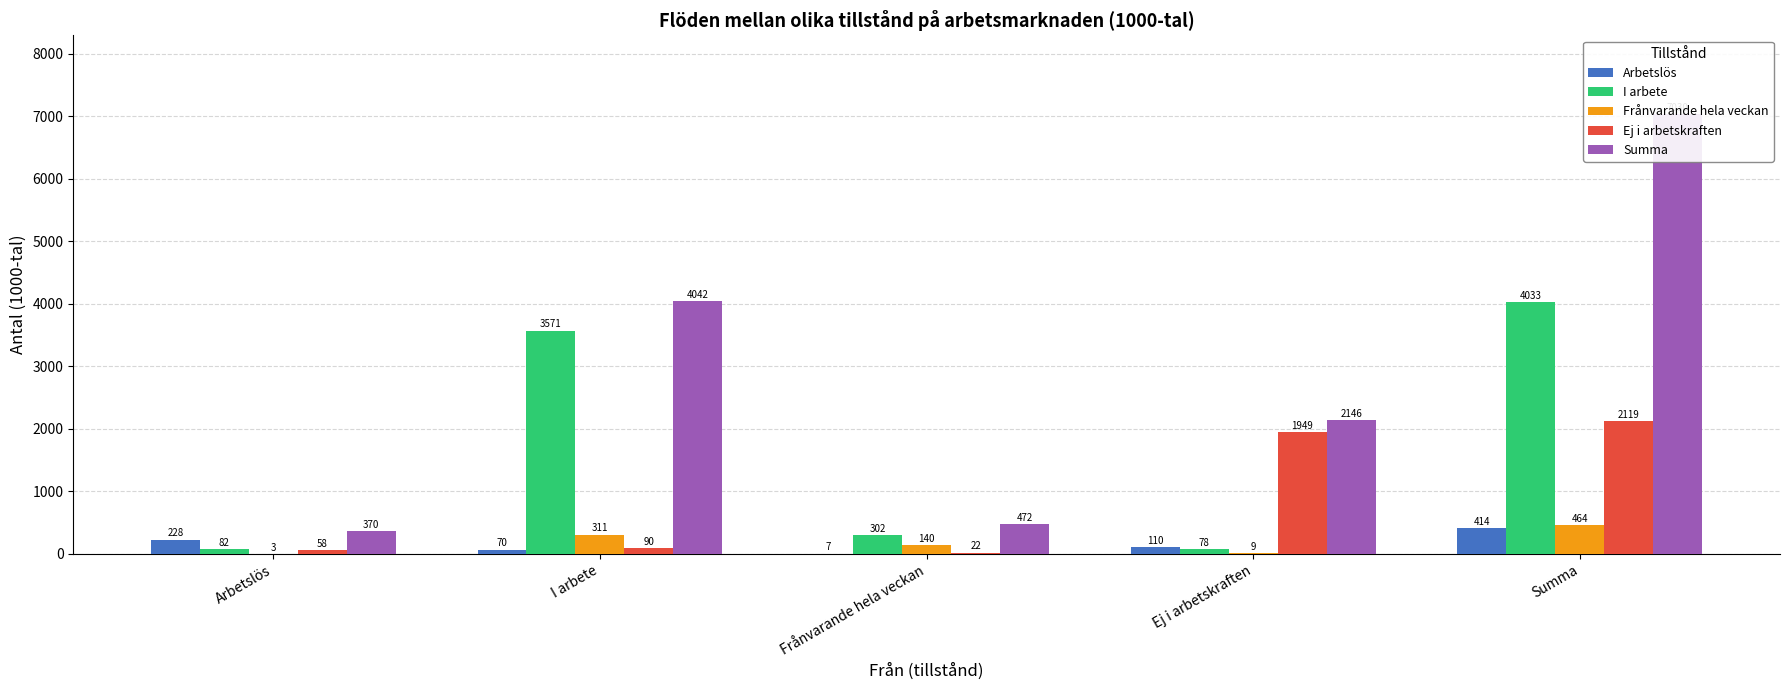

List the series in order of their peak value, lowest first.

Arbetslös, Frånvarande hela veckan, Ej i arbetskraften, I arbete, Summa